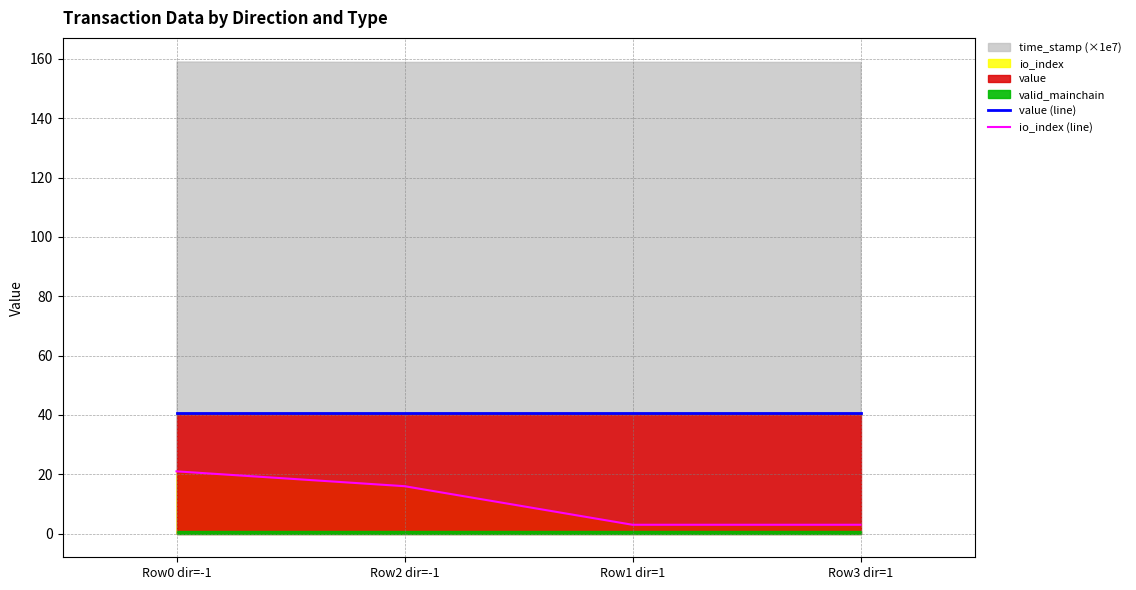

True or false: io_index (line) and value (line) cross at least once.

False